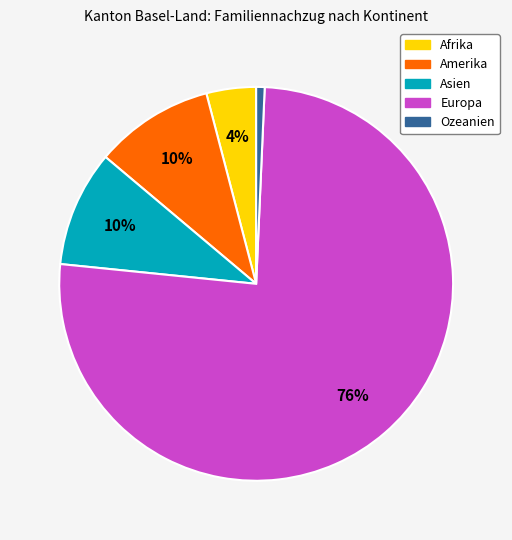

Does Amerika represent more than half of the total?

No